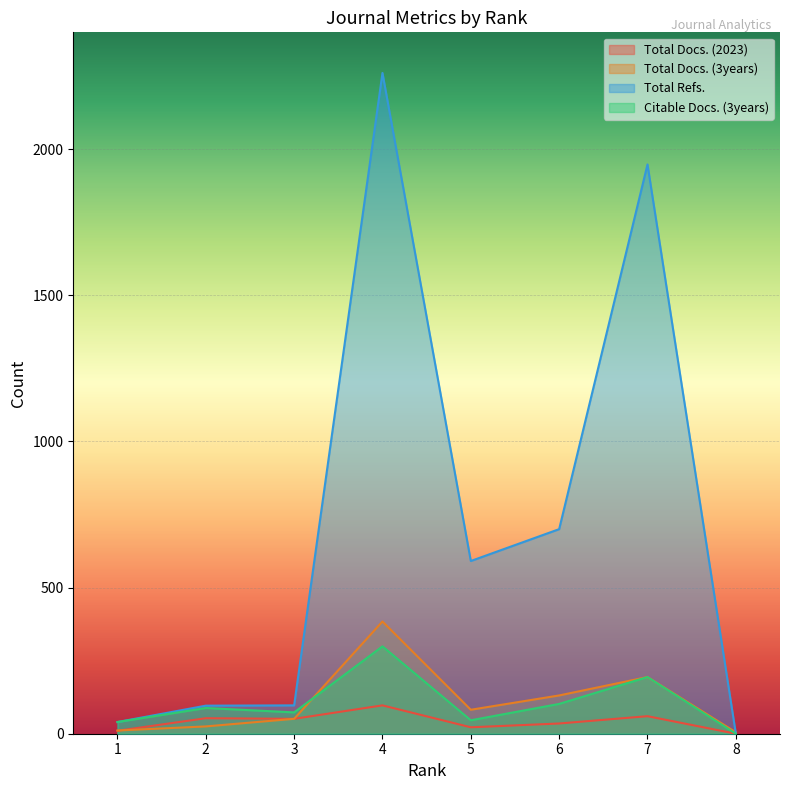

Rank the series at 3 from highest to lowest value.

Total Refs., Citable Docs. (3years), Total Docs. (2023), Total Docs. (3years)